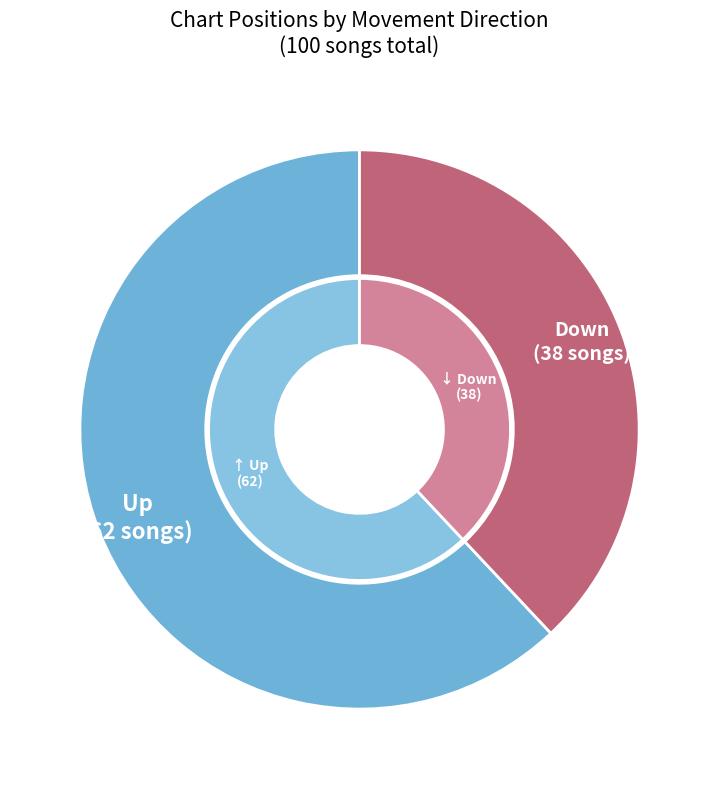

What percentage is the up slice, to the nearest percent?

62%